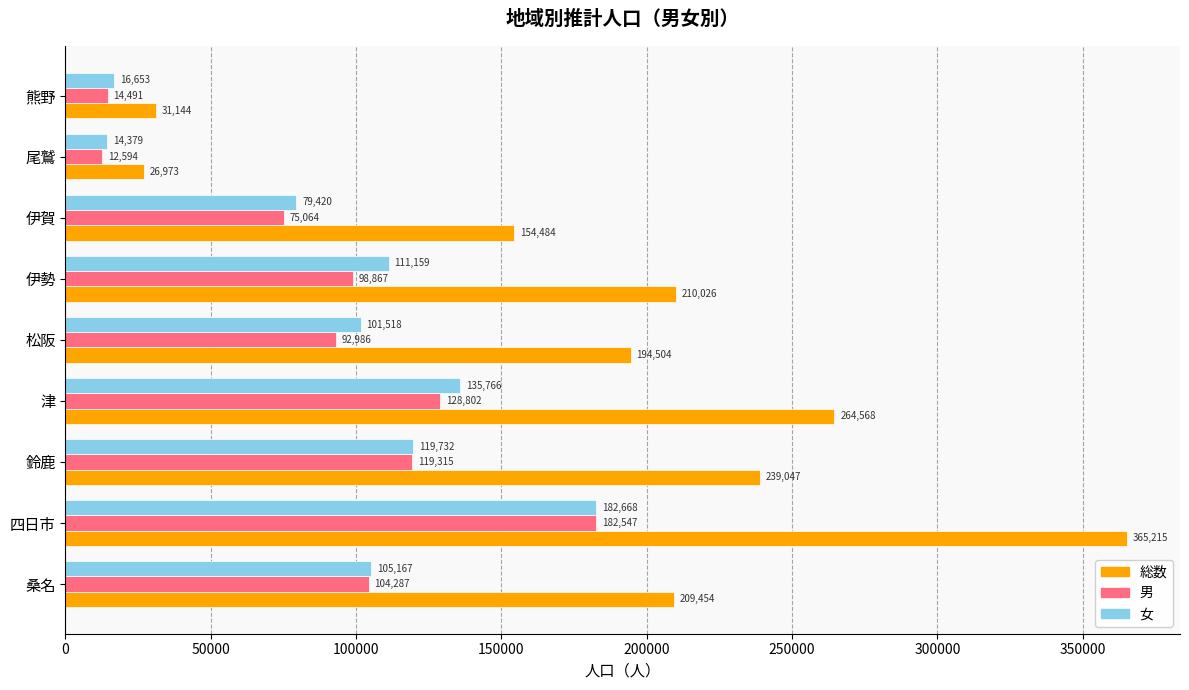

At which label does 女 reach its peak?

四日市